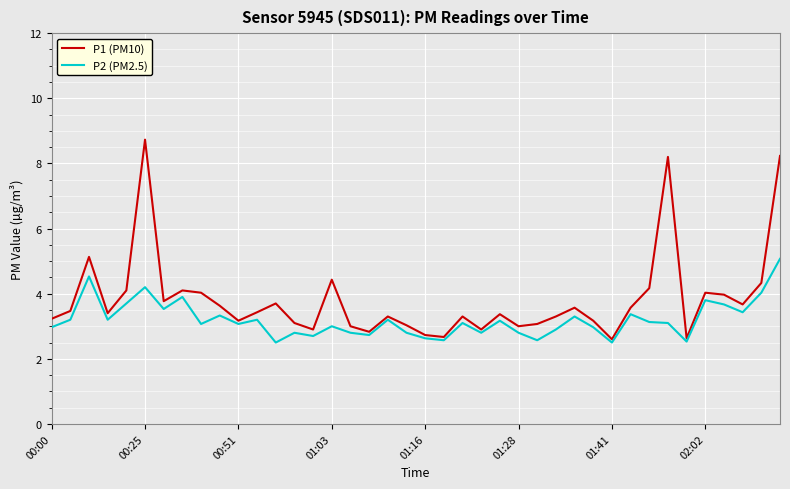

What is the greatest value displayed?

8.7